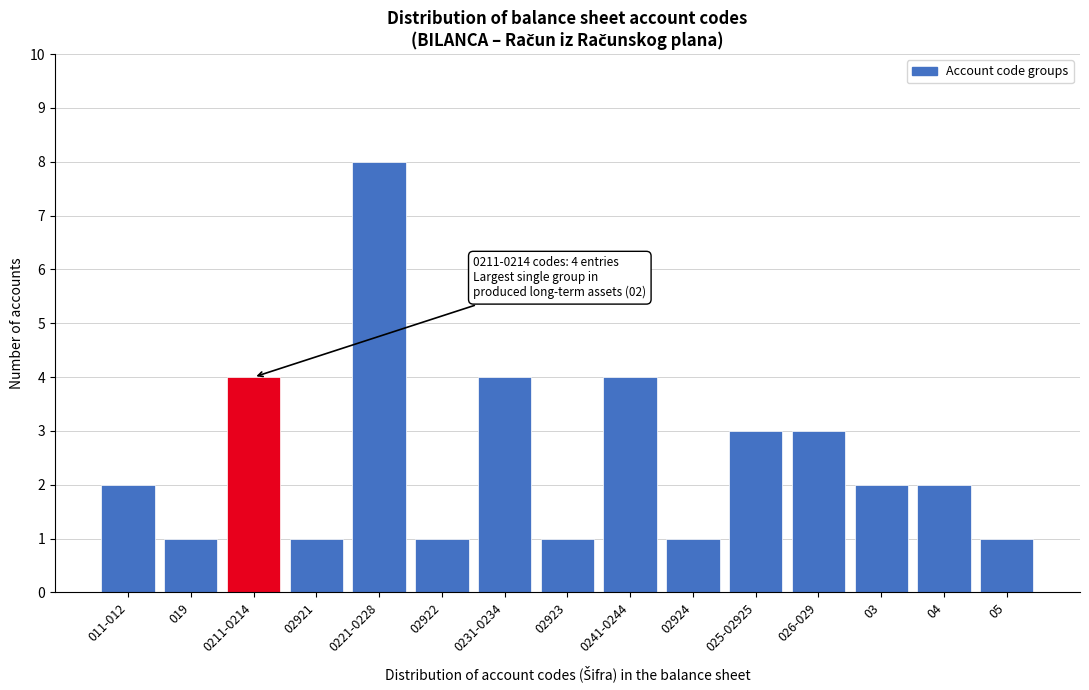

Reading left to right, extract all data points from this chart.

2	1	4	1	8	1	4	1	4	1	3	3	2	2	1